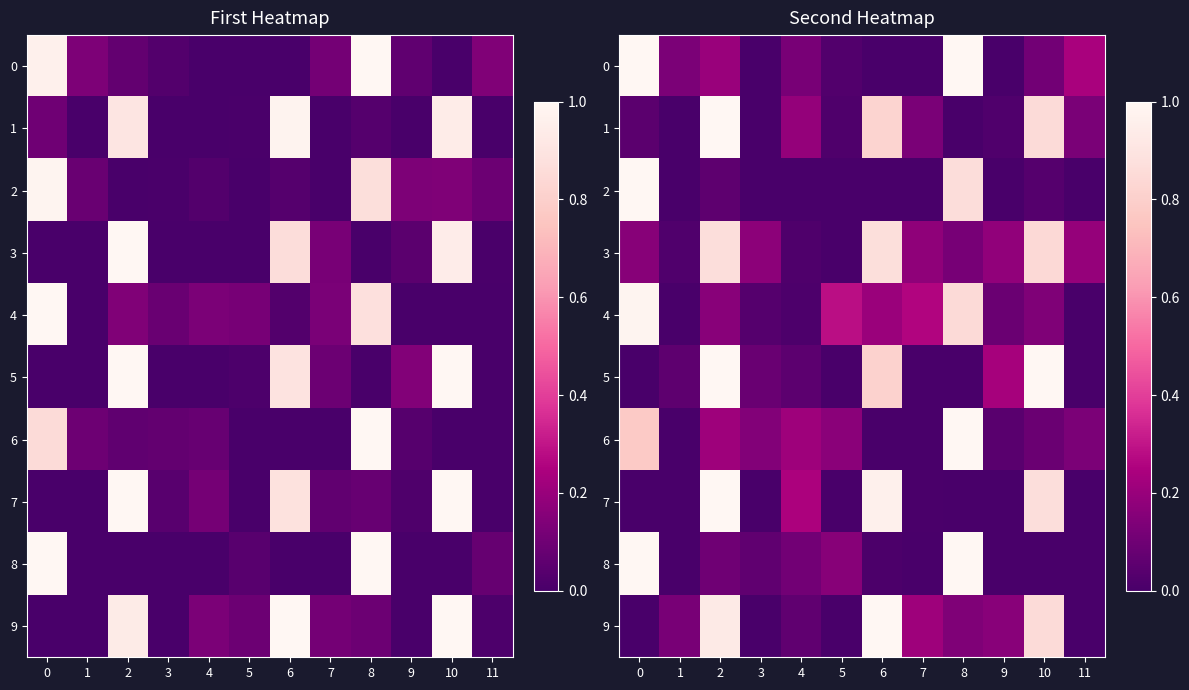

The value of 4 at 8 is 1.4. True or false?

False